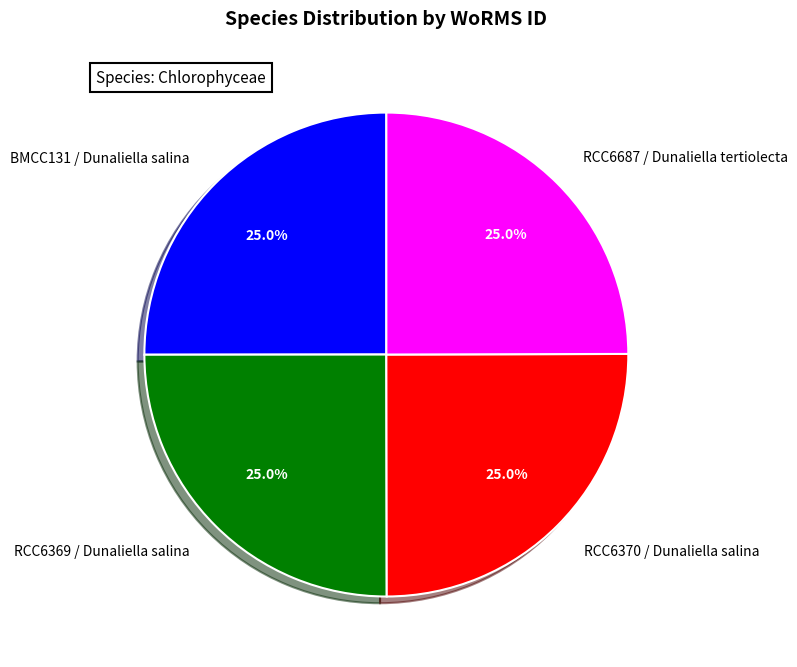

Count the number of slices in the pie.

4